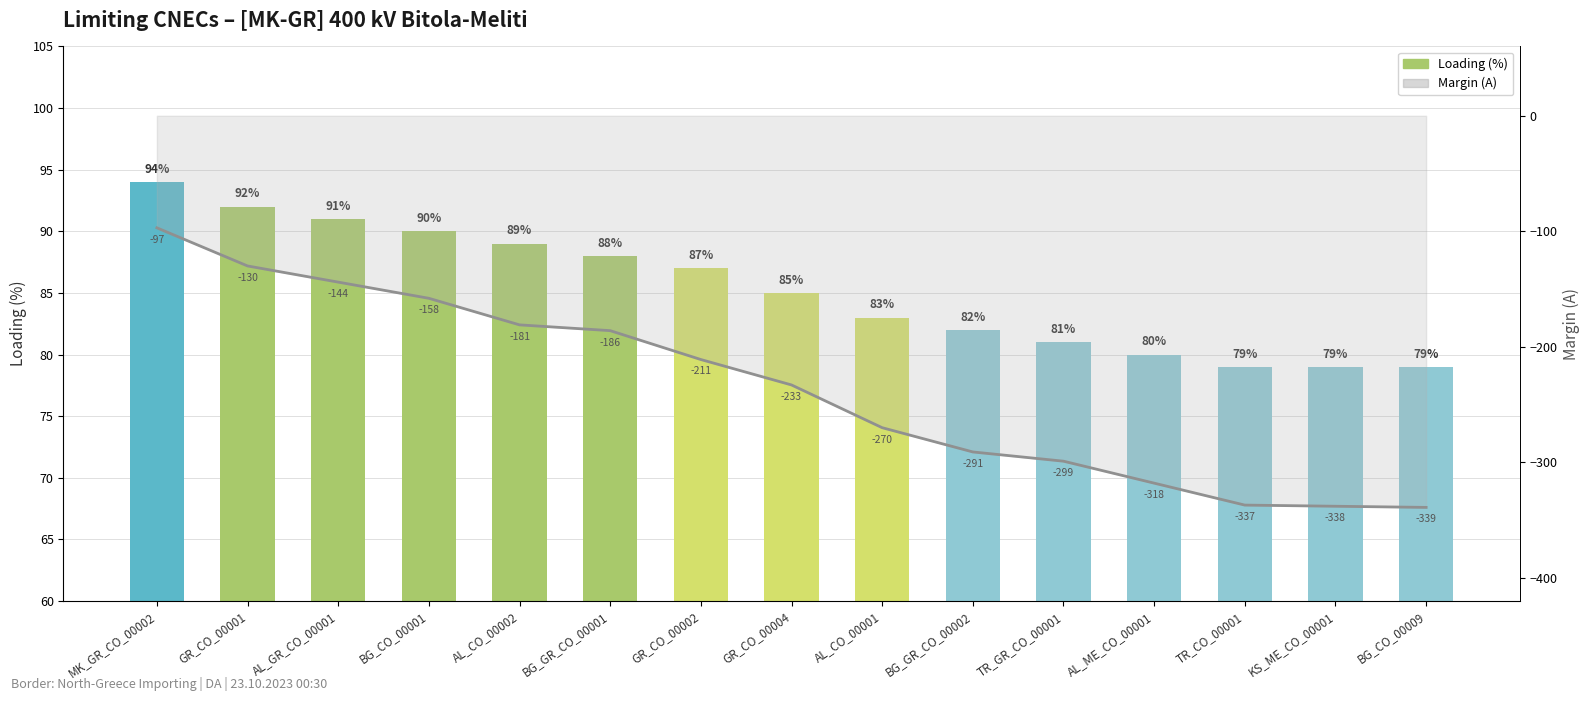

Where does the data first go above 85?

MK_GR_CO_00002